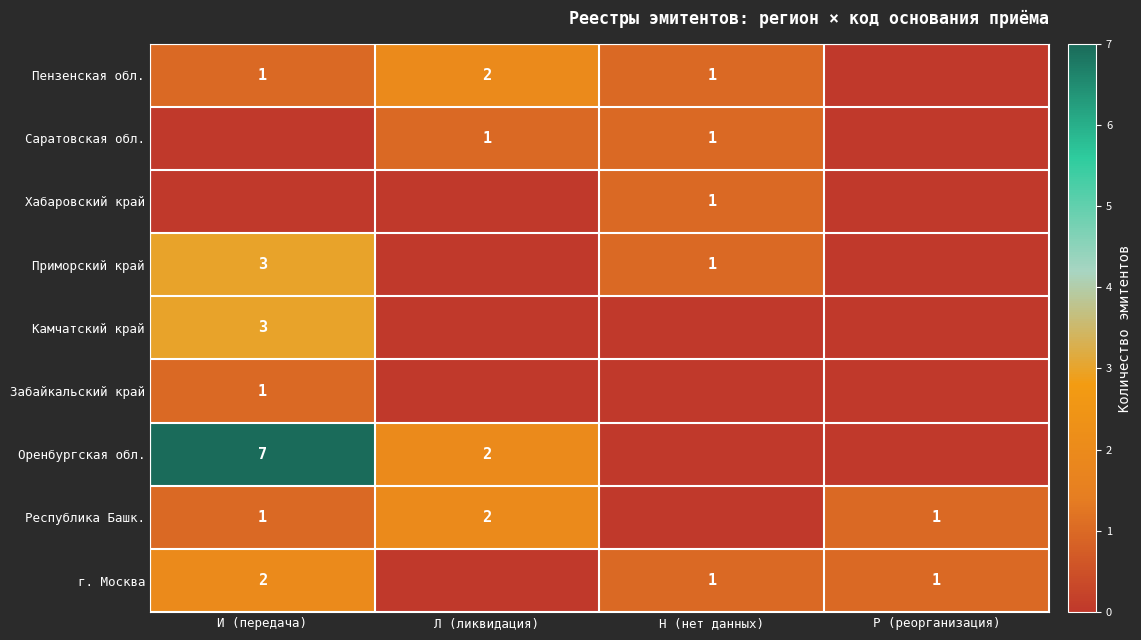

True or false: Камчатский край has a value of 3 at И (передача).

True